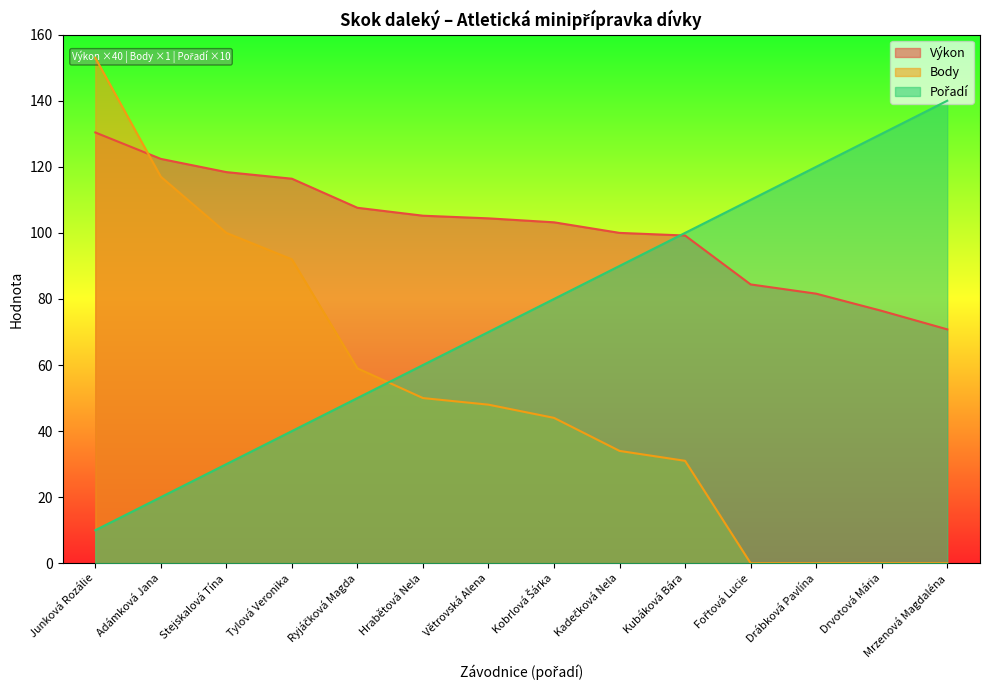

List the labels in order of Výkon value, largest first.

Junková Rozálie, Adámková Jana, Stejskalová Tína, Tylová Veronika, Ryjáčková Magda, Hrabětová Nela, Větrovská Alena, Kobrlová Šárka, Kadečková Nela, Kubáková Bára, Fořtová Lucie, Drábková Pavlína, Drvotová Mária, Mrzenová Magdaléna